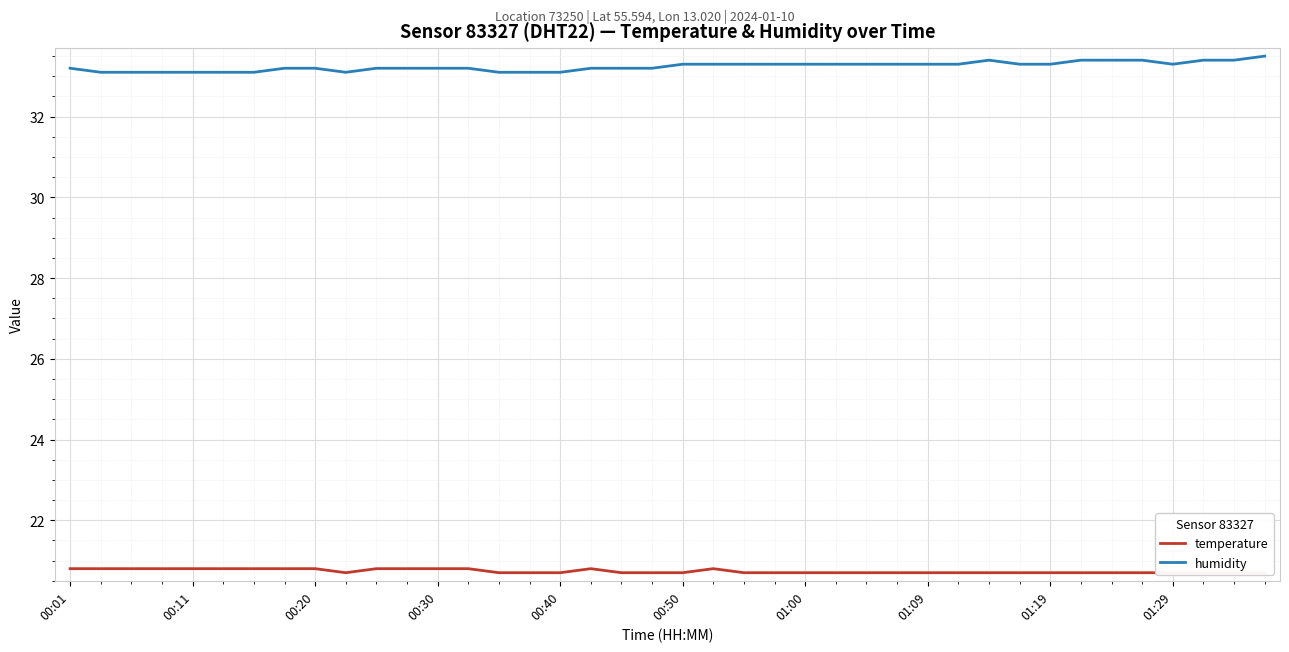

True or false: temperature has more than 0 interior local peaks.

True